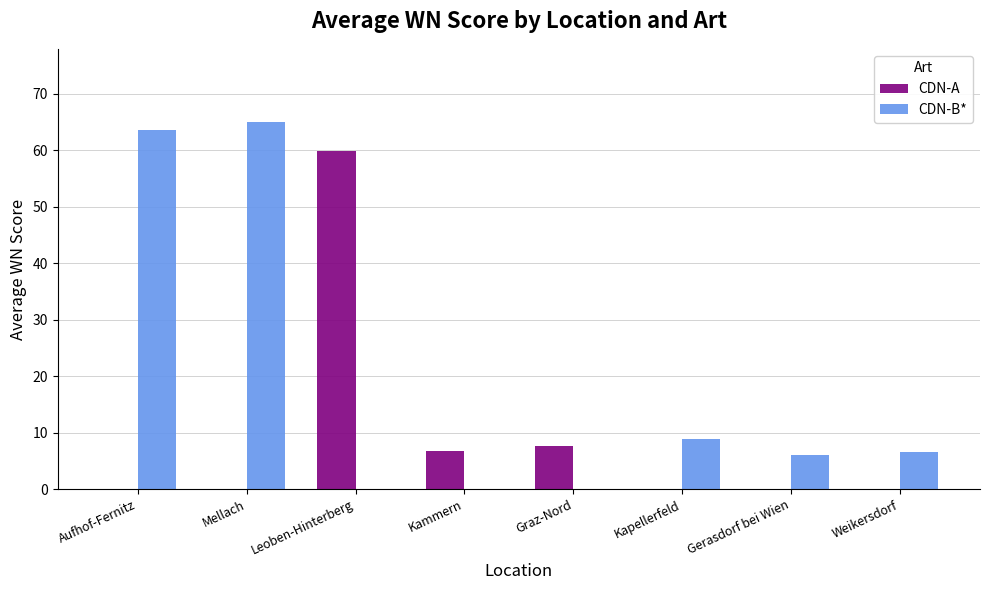

Reading right to left, extract all data points from this chart.

CDN-A: 0.0	0.0	0.0	7.6	6.7	59.8	0.0	0.0
CDN-B*: 6.6	6.1	8.9	0.0	0.0	0.0	65.0	63.6